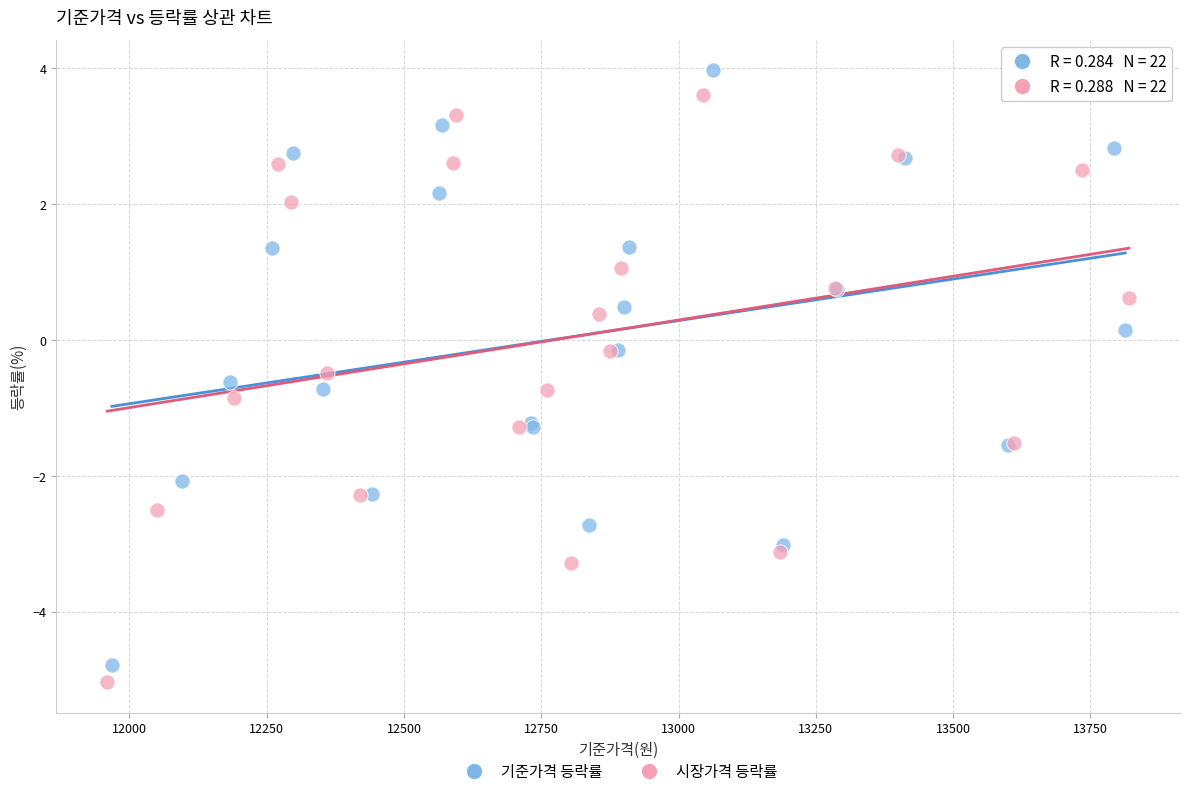

Which series contains the highest Y value?

기준가격 등락률